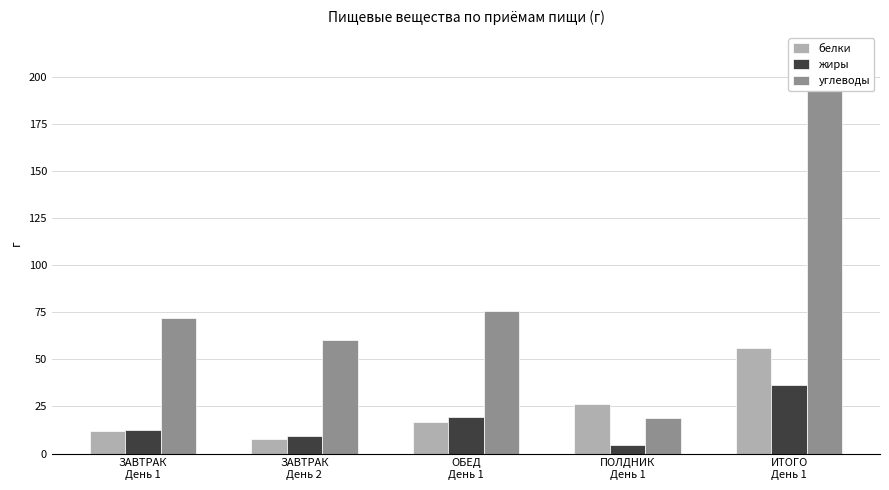

What position from the left is ОБЕД
День 1?

3